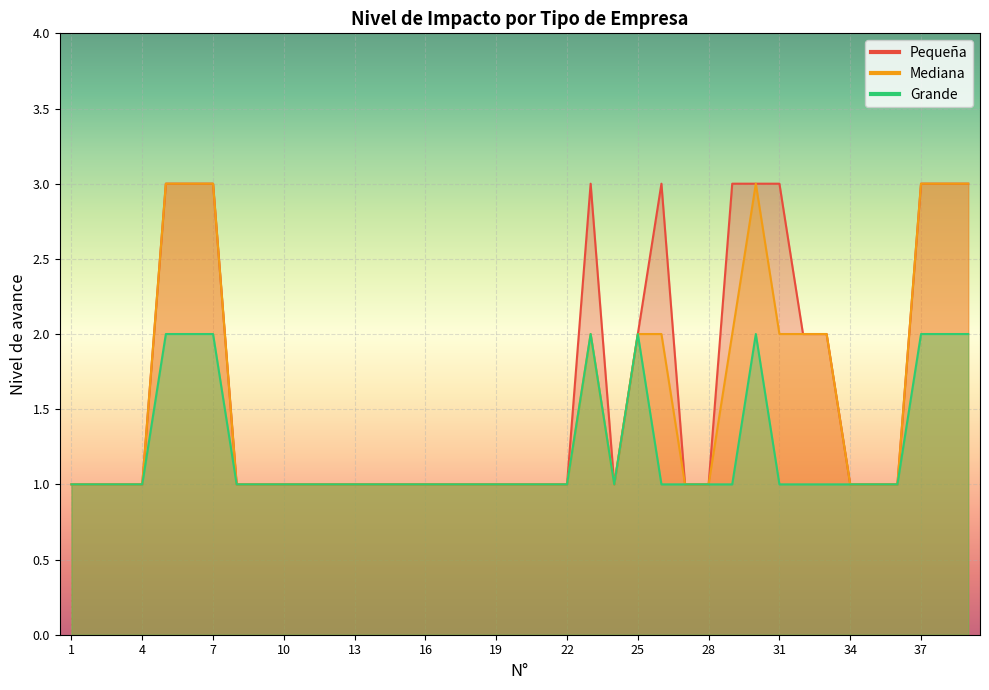

The value of Mediana at 10 is 1. True or false?

False